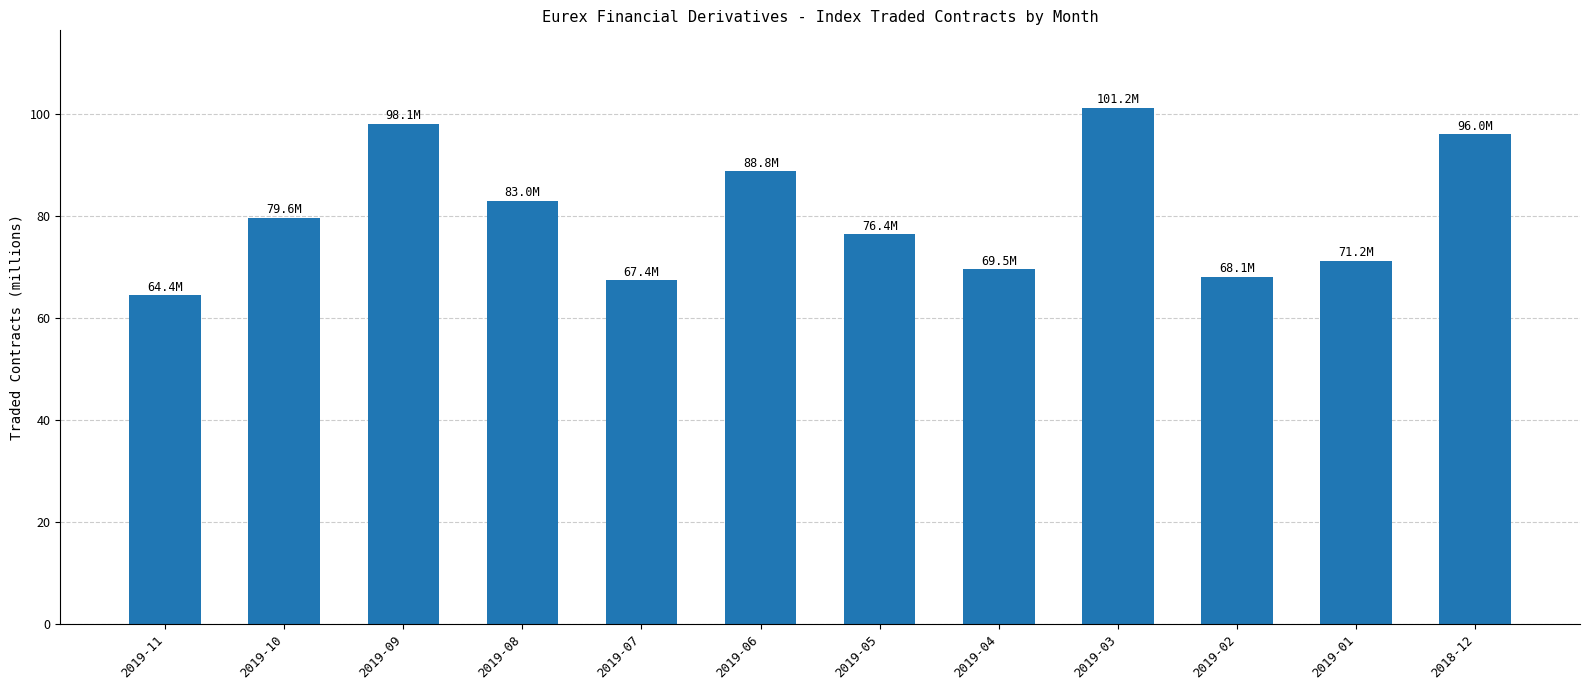

What is the value of the 9th bar from the left?

101.2